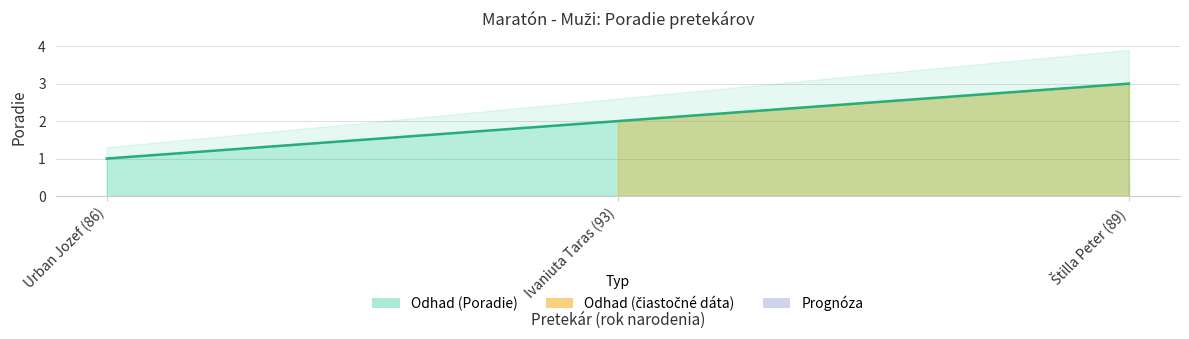

What position from the left is Štilla Peter (89)?

3